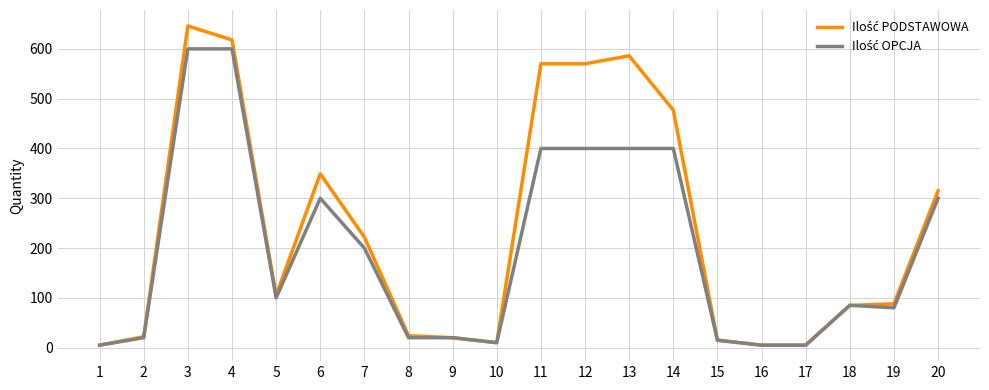

What is the maximum value shown in the chart?

646